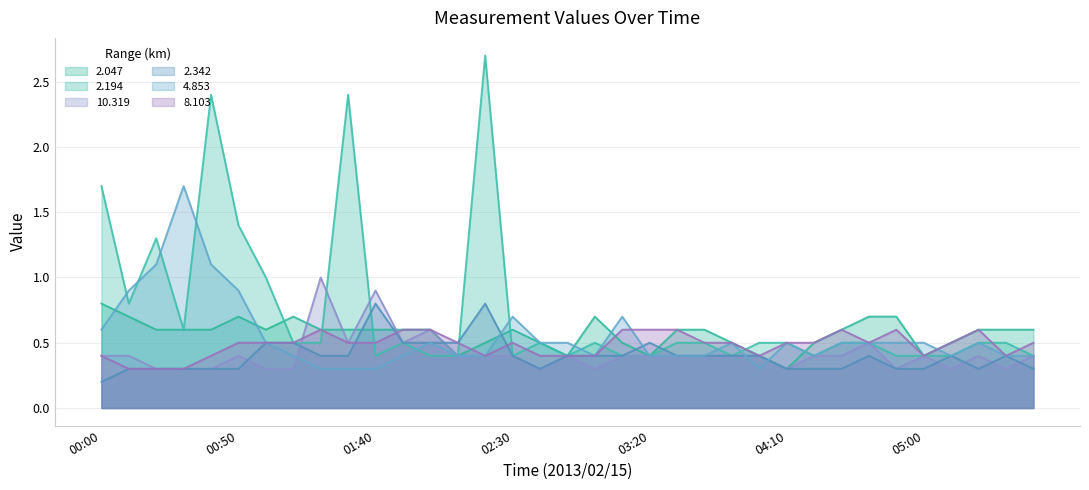

Which series ends up on top after the final intersection of 2.194 and 2.047?

2.047